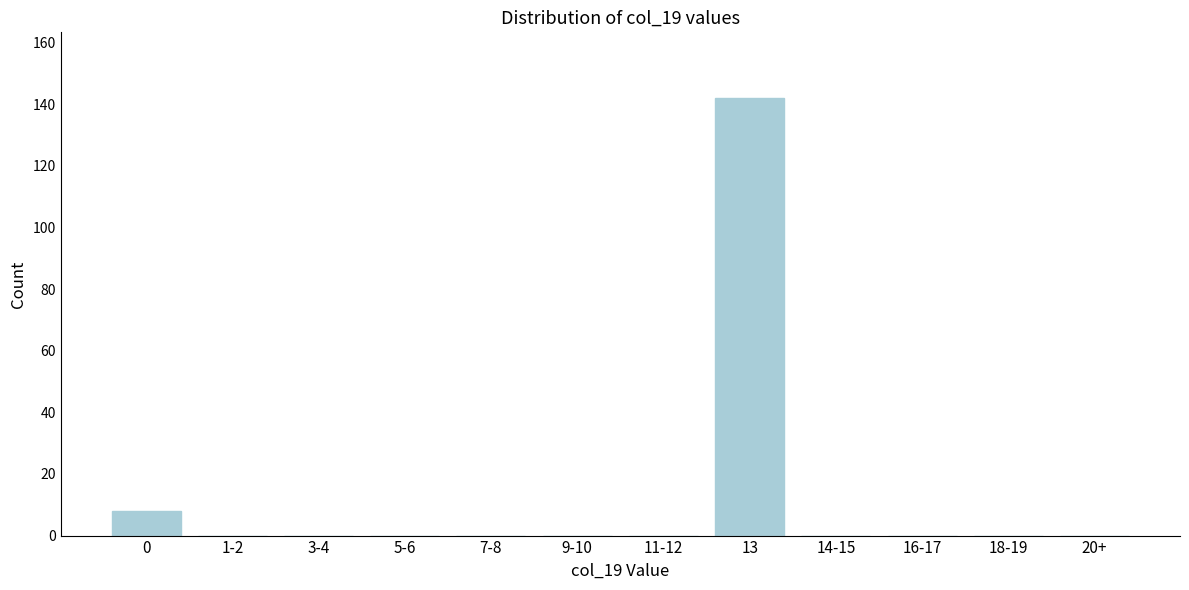

Reading left to right, transcribe all the data shown in this chart.

0=8	1-2=0	3-4=0	5-6=0	7-8=0	9-10=0	11-12=0	13=142	14-15=0	16-17=0	18-19=0	20+=0